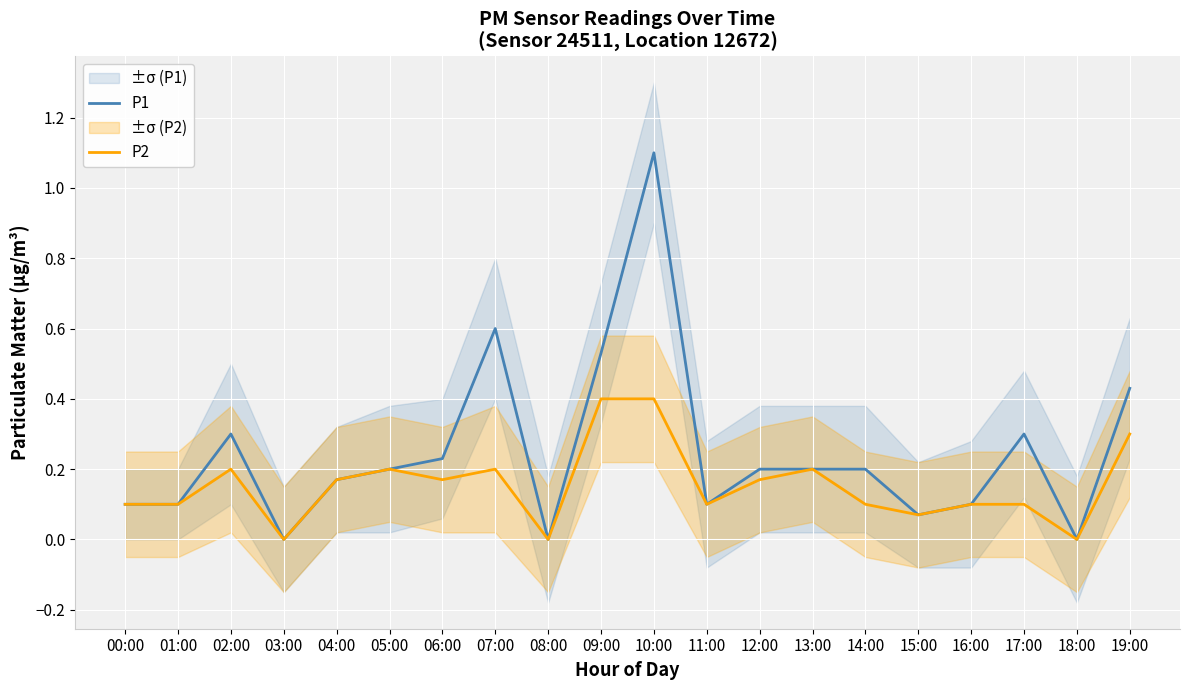

Where is P1 nearest to the value 0?

03:00